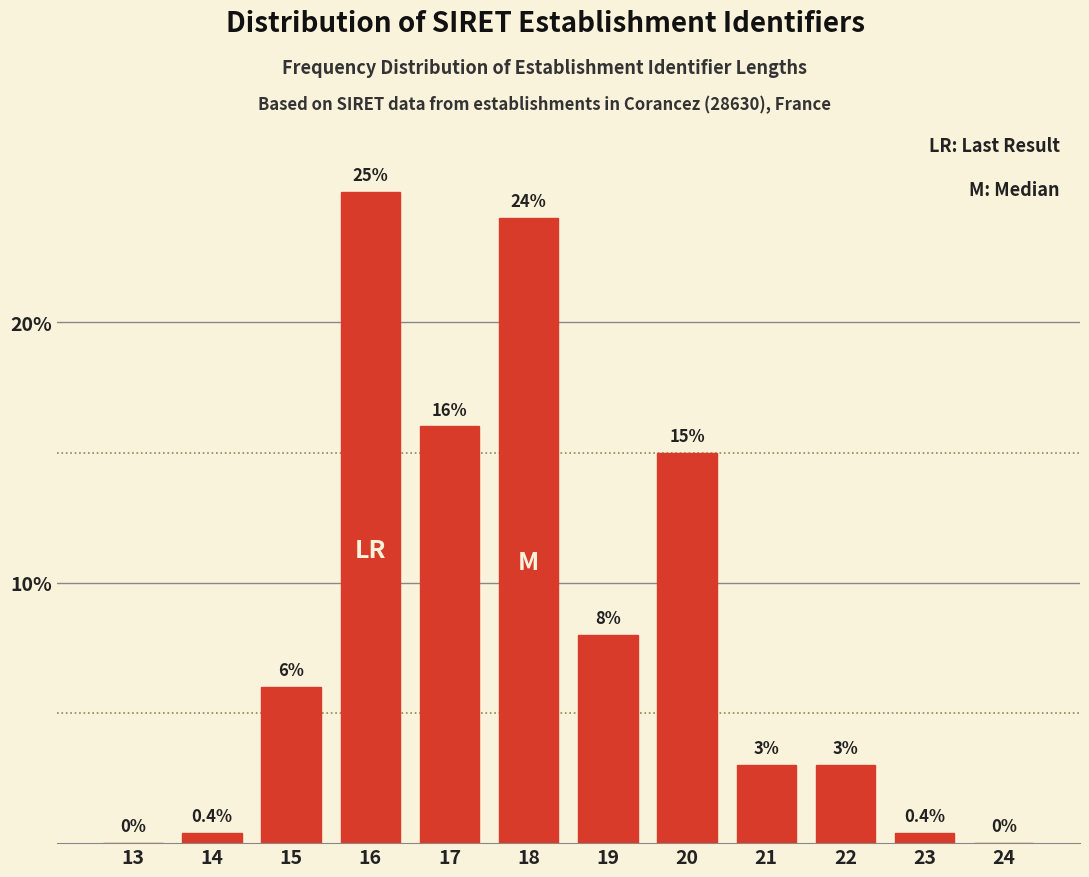

Reading left to right, extract all data points from this chart.

13=0.0	14=0.4	15=6.0	16=25.0	17=16.0	18=24.0	19=8.0	20=15.0	21=3.0	22=3.0	23=0.4	24=0.0